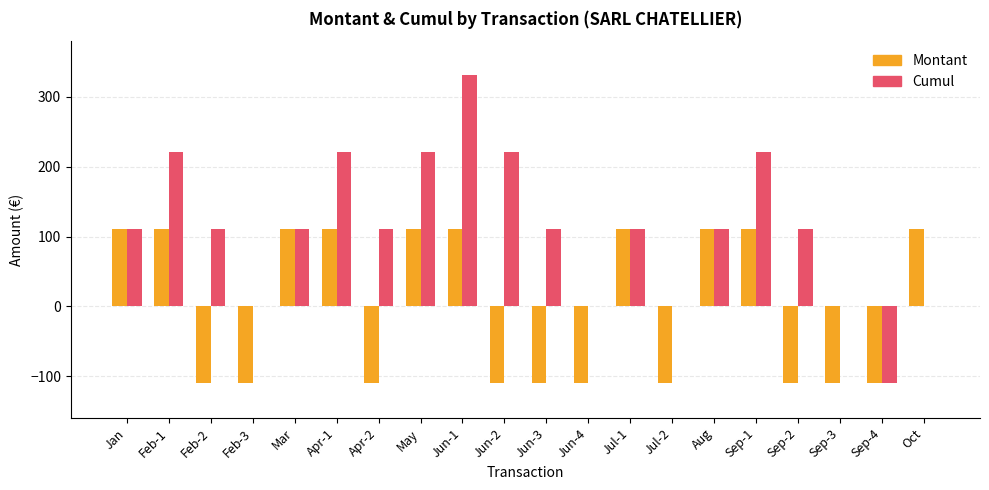

Where does the Cumul series first go above 110?

Jan